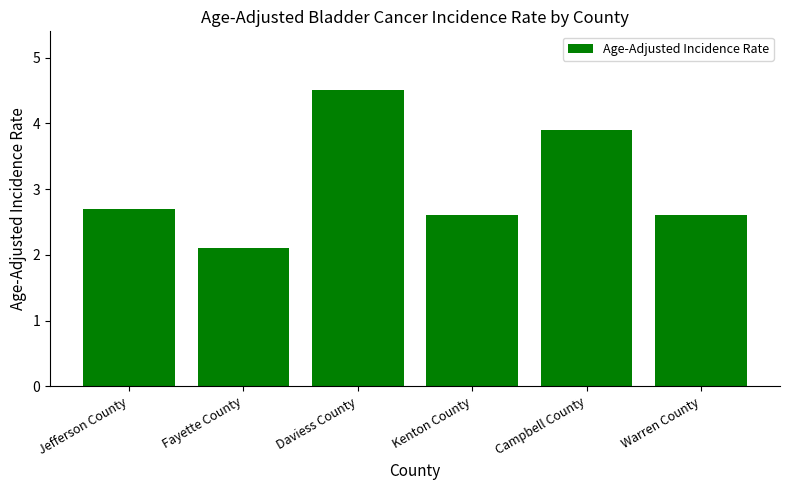

What is the sum of all values?

18.4